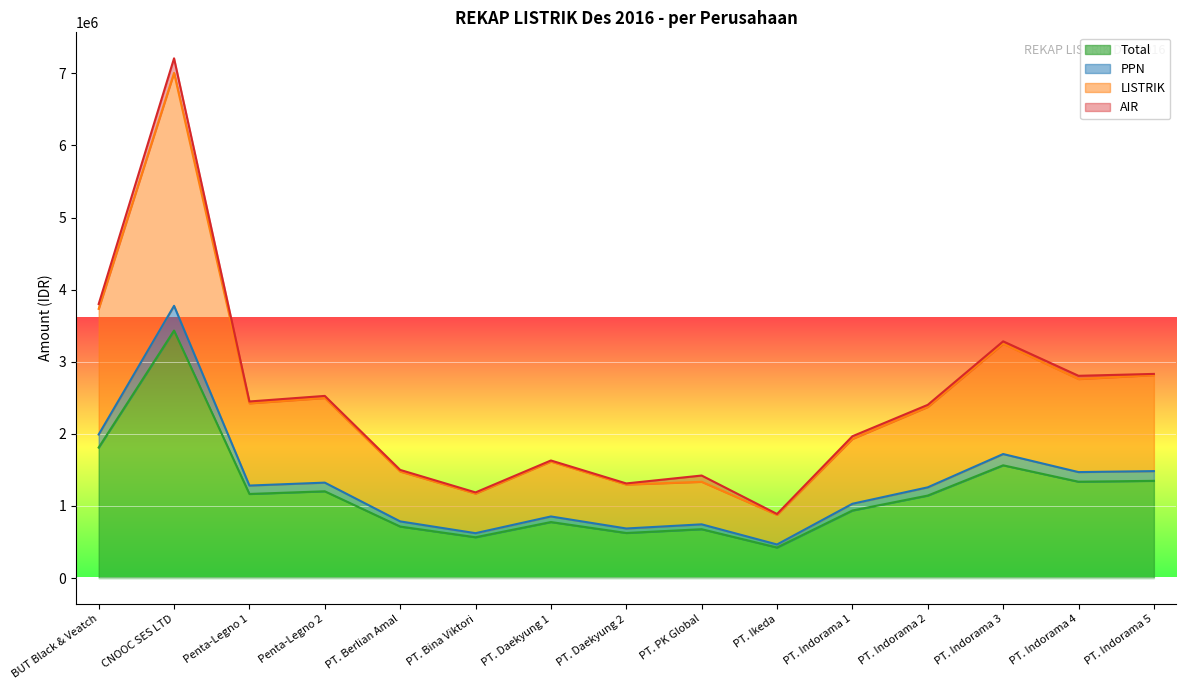

Is it true that PPN equals 1323390 at Penta-Legno 2?

True